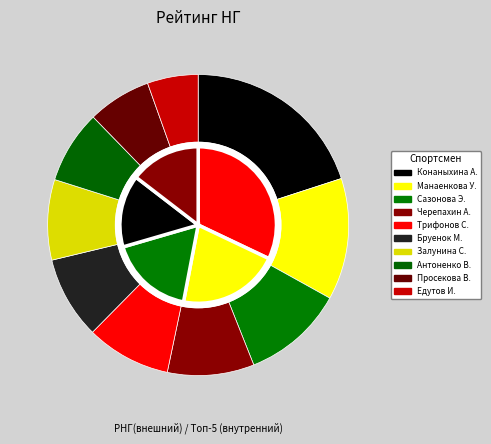

How many segments does this pie chart have?

10